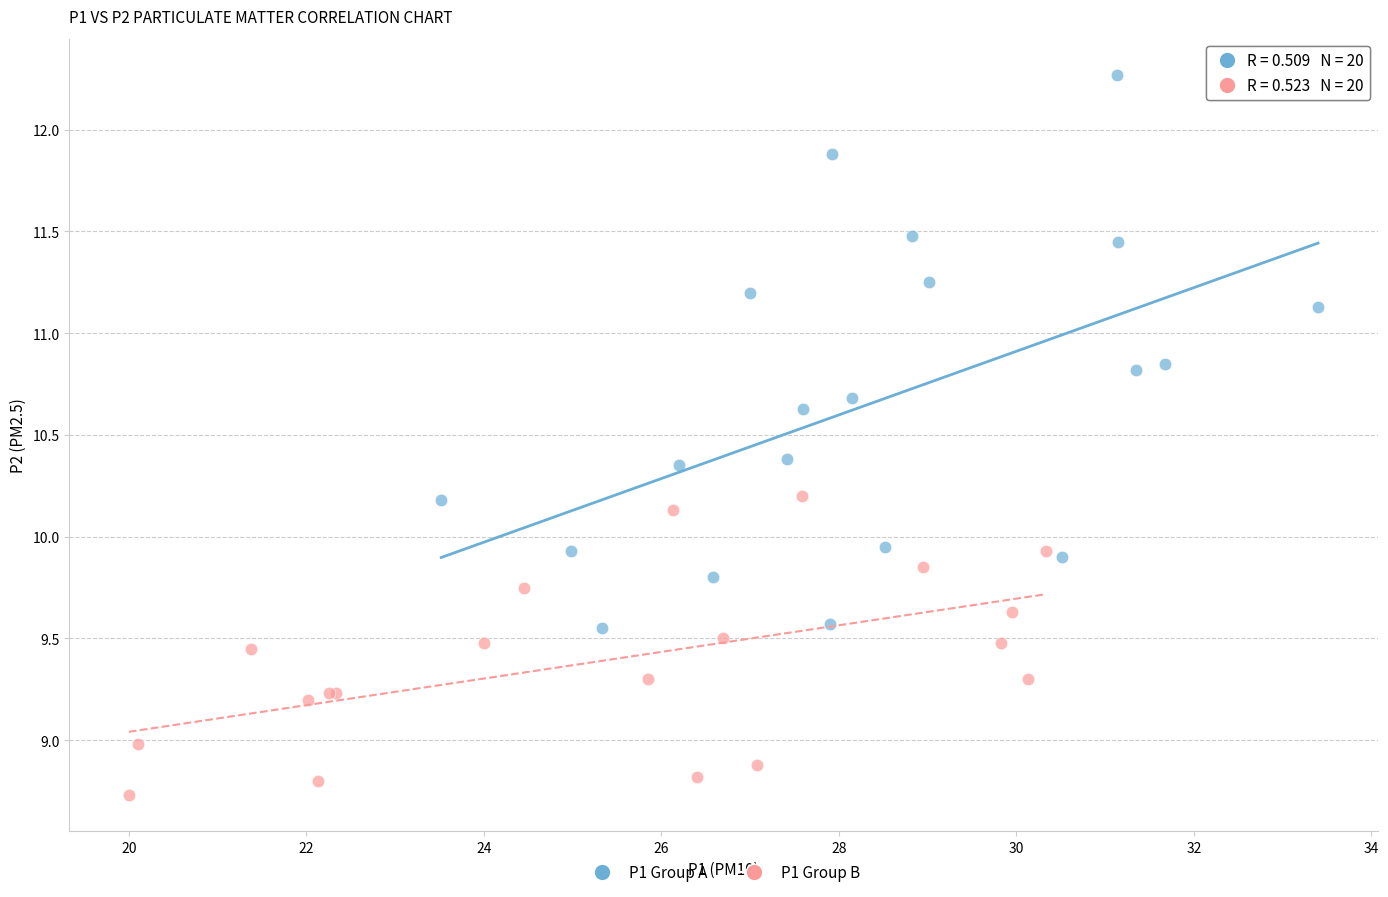

Which series reaches the maximum Y coordinate?

P1 Group A